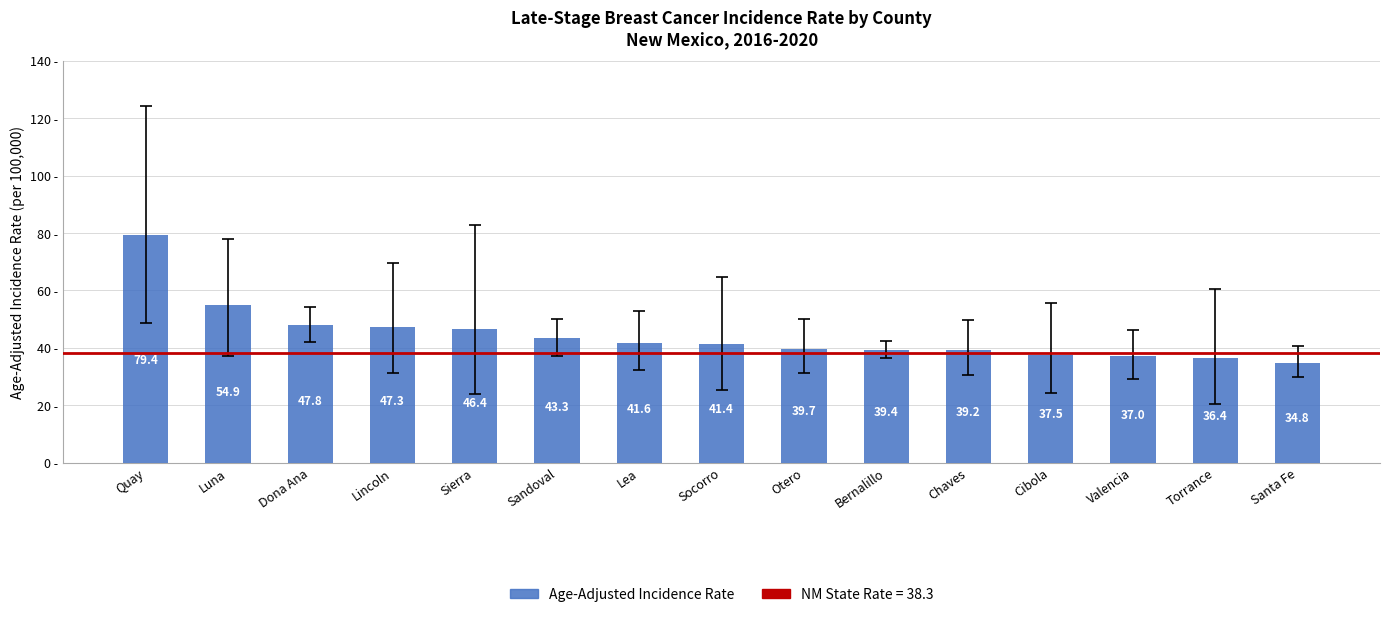

The chart shows a value of 37.5 at Cibola. True or false?

True